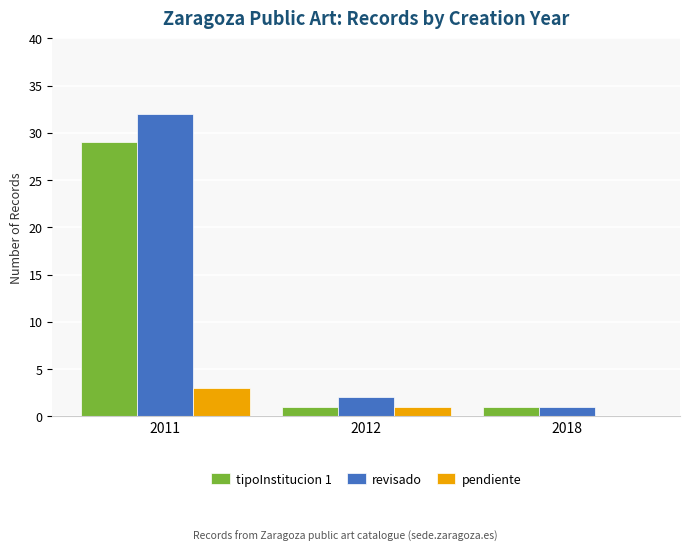

Is it true that revisado equals 9 at 2011?

False